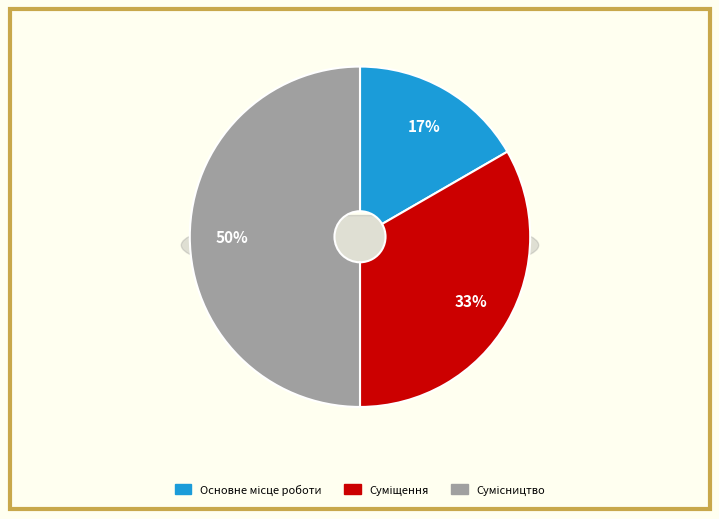

Is it true that Сумісництво is 50% of the pie?

True